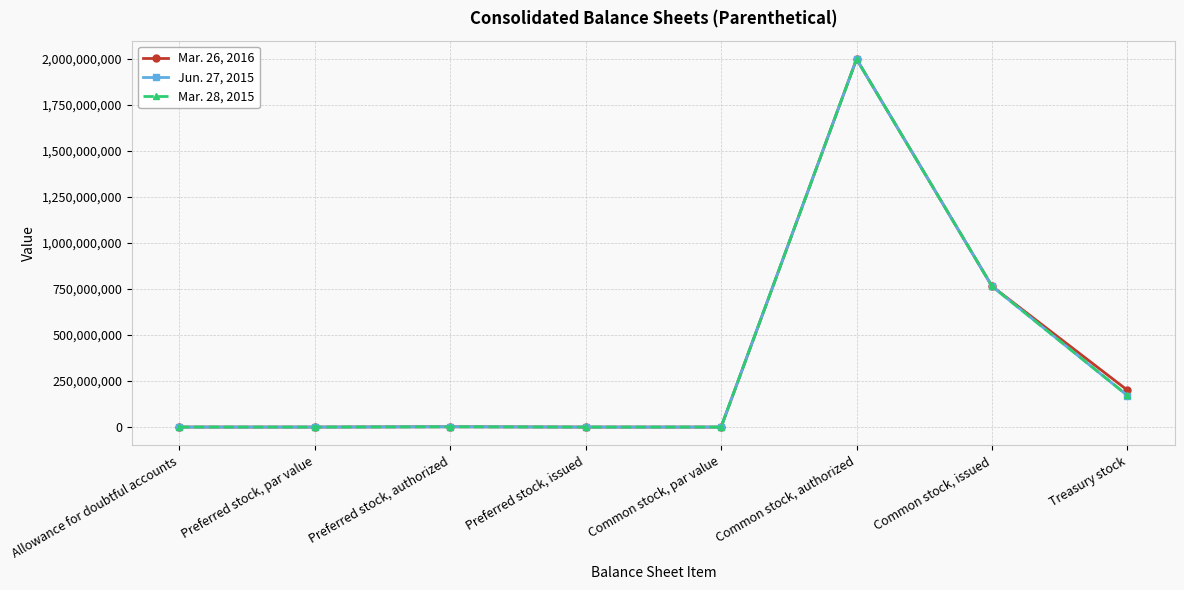

Is this an area chart (filled region under the line)?

No